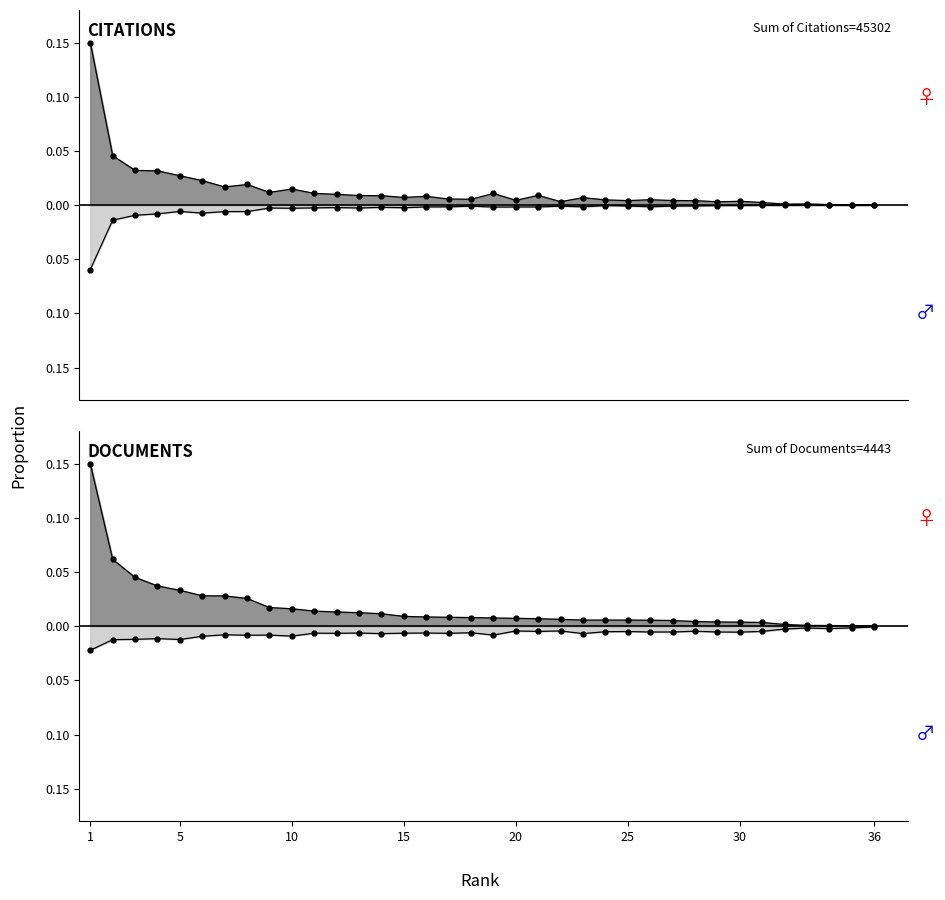

Does the chart have visible grid lines?

No